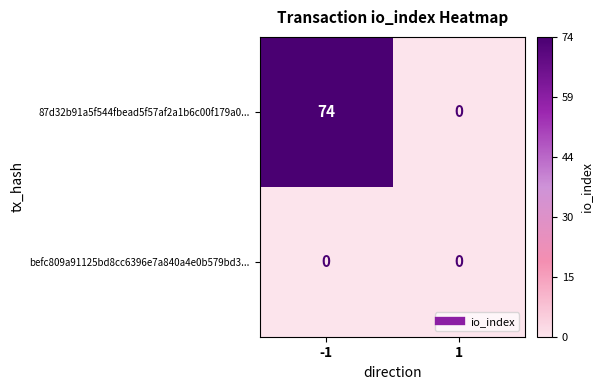

Which series has the largest total across all categories?

87d32b91a5f544fbead5f57af2a1b6c00f179a0...